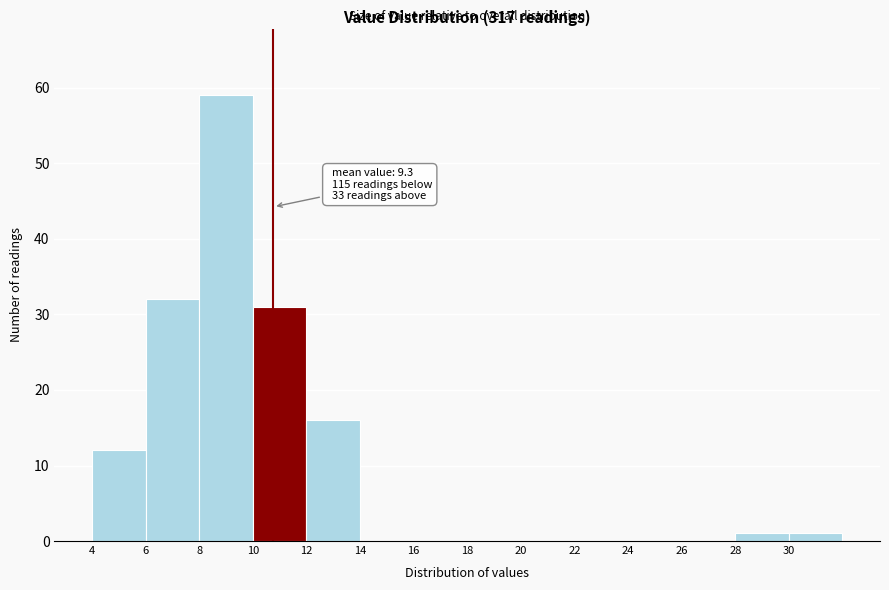

Which range on the x-axis has the tallest bar?

8 to 10